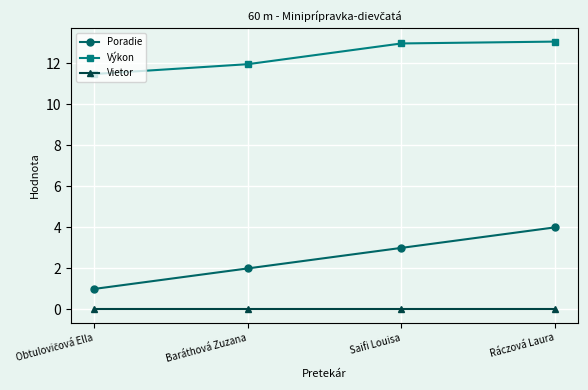

List the series in order of their overall mean, lowest first.

Vietor, Poradie, Výkon